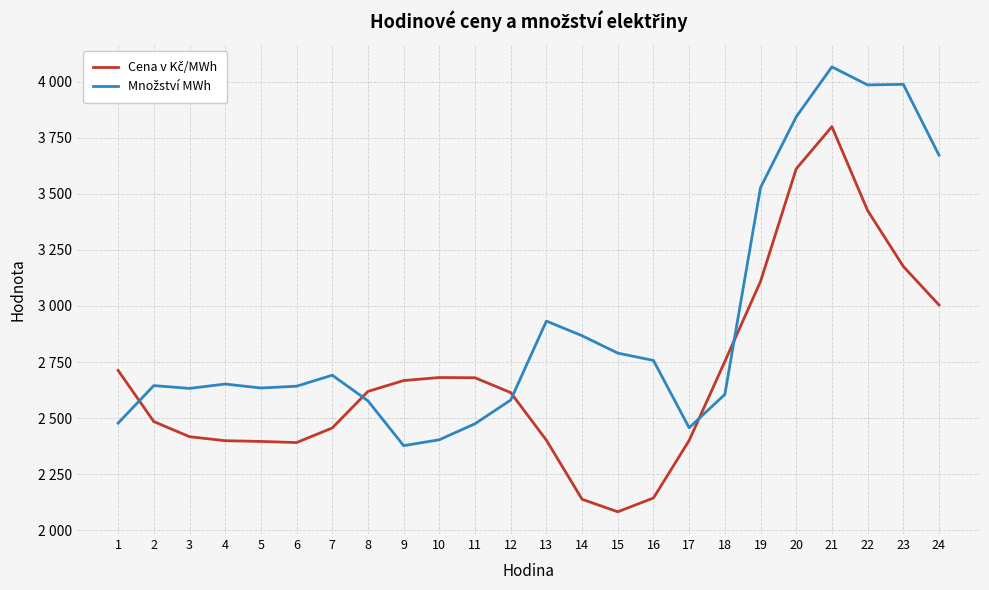

Does the chart have visible grid lines?

Yes